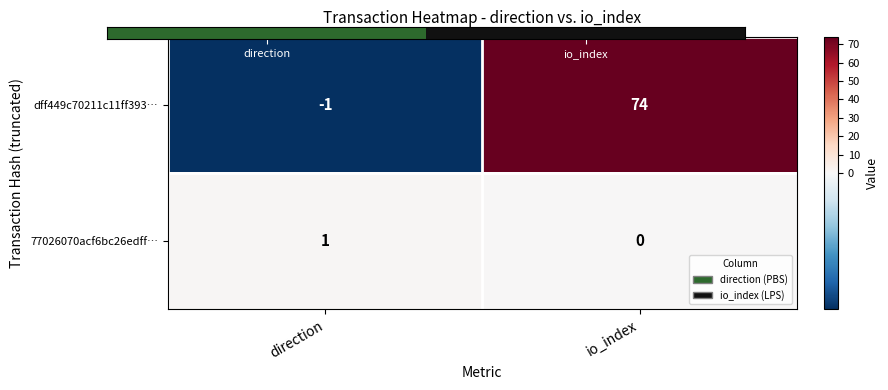

Rank the series by their maximum value, from lowest to highest.

77026070acf6bc26edff…, dff449c70211c11ff393…